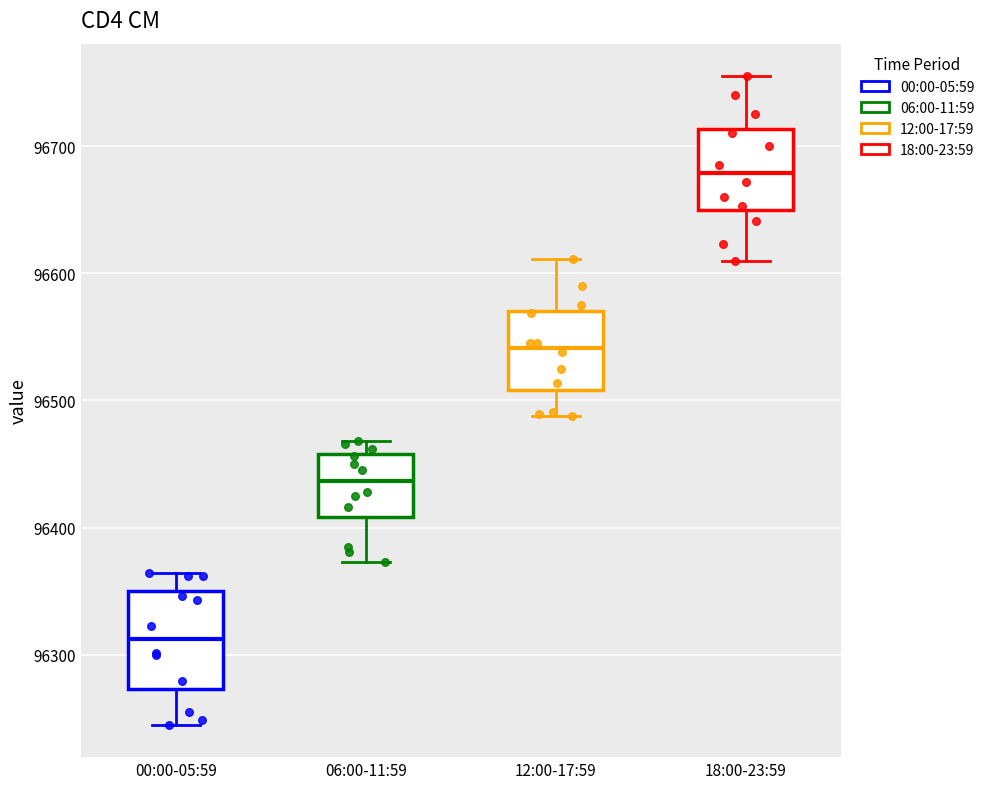

Reading left to right, transcribe this box plot: for each box, give where its median line is, the range the box spans, and where its two whiskers end, as read against the y-axis. The values are not printed on the chart, so give them approximately, as read against the axis.

00:00-05:59: median 96310, box 96270 to 96350, whiskers 96250 to 96360
06:00-11:59: median 96440, box 96410 to 96460, whiskers 96370 to 96470
12:00-17:59: median 96540, box 96510 to 96570, whiskers 96490 to 96610
18:00-23:59: median 96680, box 96650 to 96710, whiskers 96610 to 96760